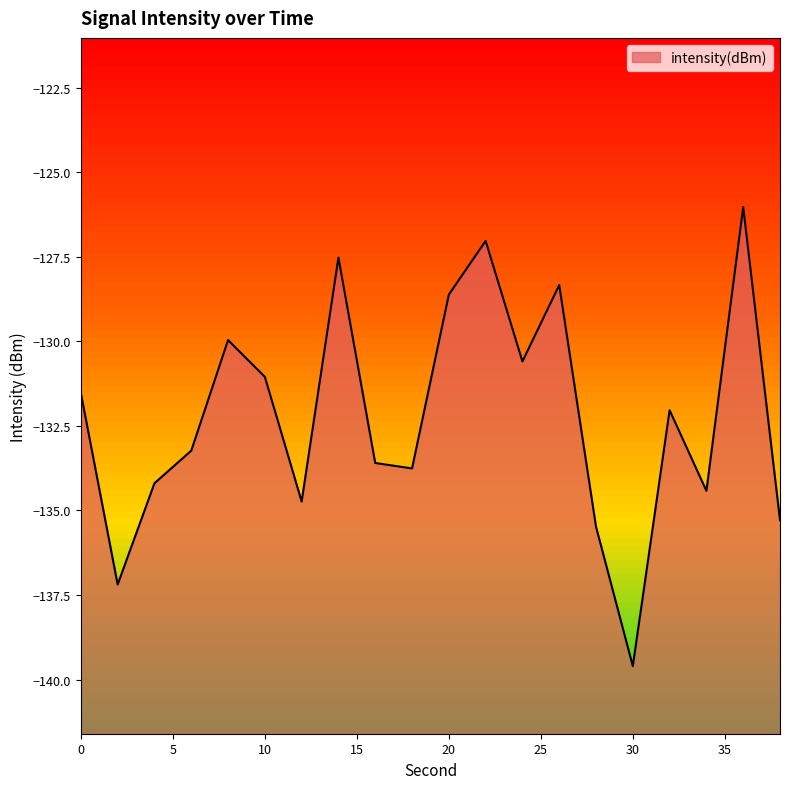

What is the change in value from 2 to 22?

+10.2